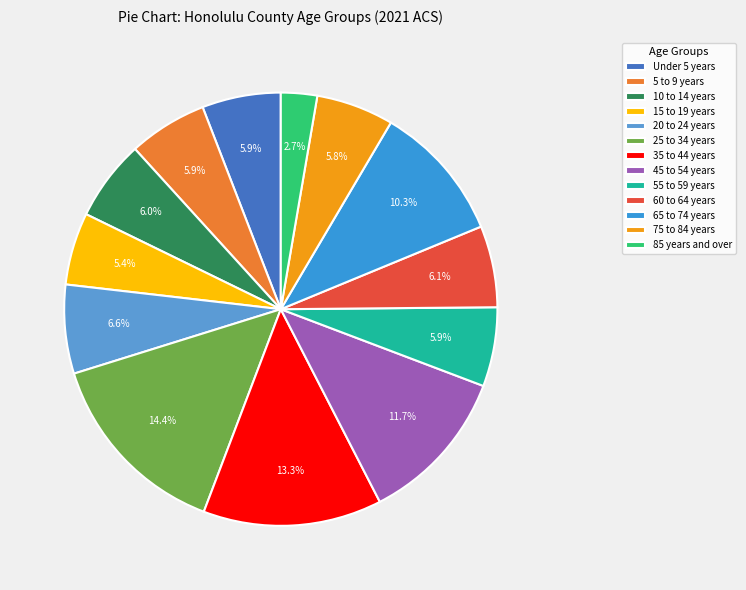

How many segments does this pie chart have?

13